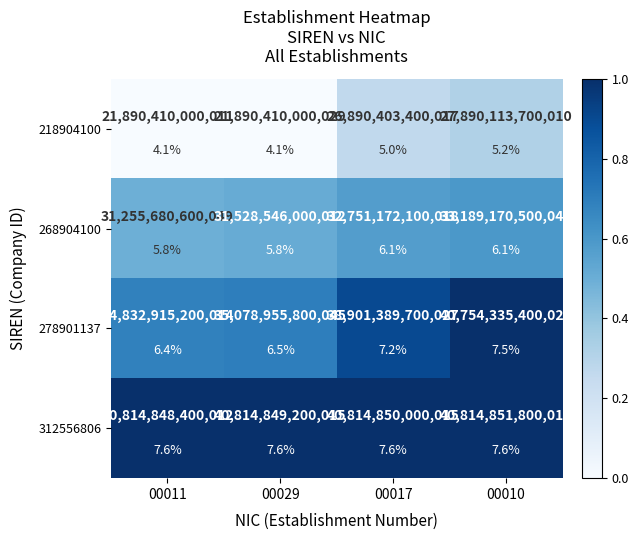

The value of 218904100 at 00010 is 0.4. True or false?

False